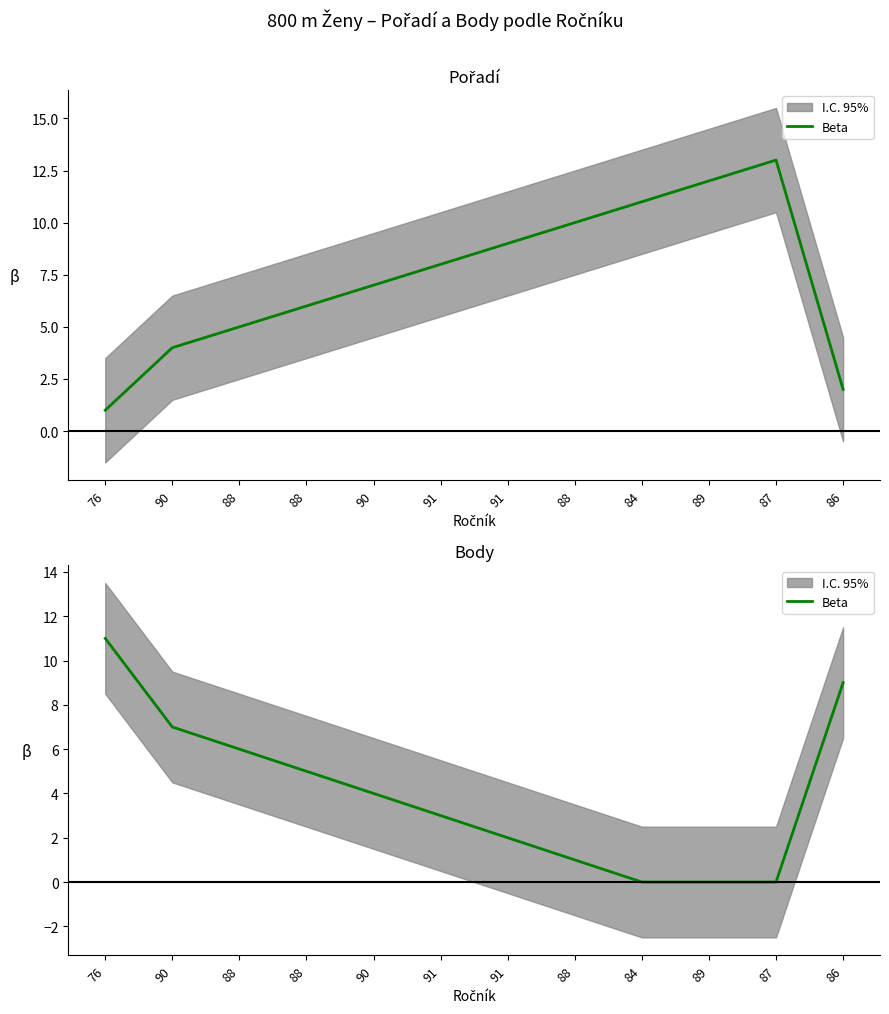

How many data points are less than 4?

6